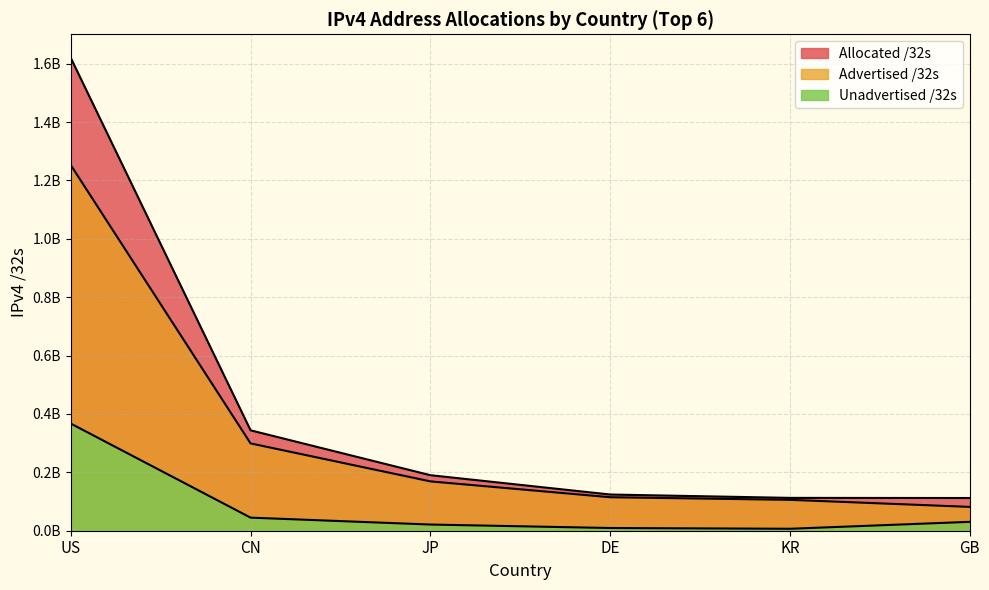

The GB series shows 14588616 at Unadvertised /32s. True or false?

False